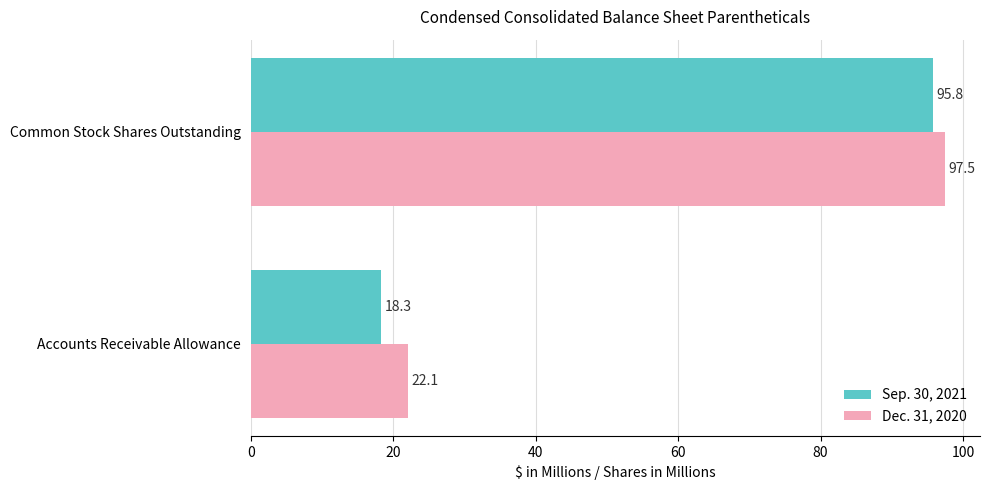

What are all the series names shown in the legend?

Sep. 30, 2021, Dec. 31, 2020